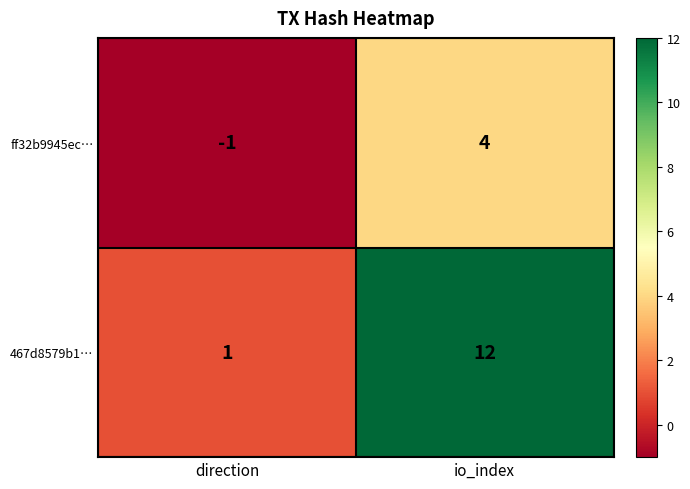

What is the sum of the ff32b9945ec… values at io_index and direction?

3